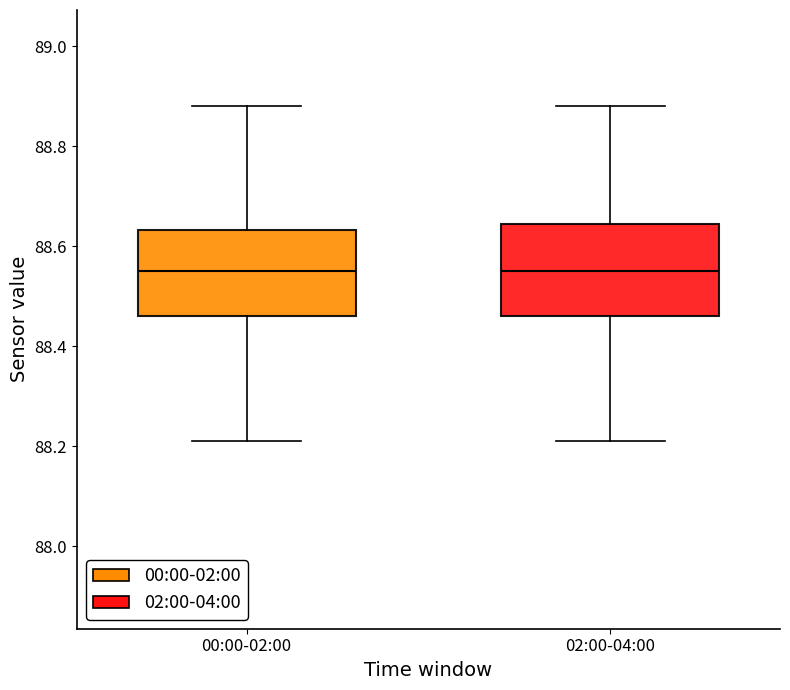

Where does the lower whisker of the box for 02:00-04:00 end on the y-axis? The values are not printed on the chart, so give them approximately, as read against the axis.

88.22